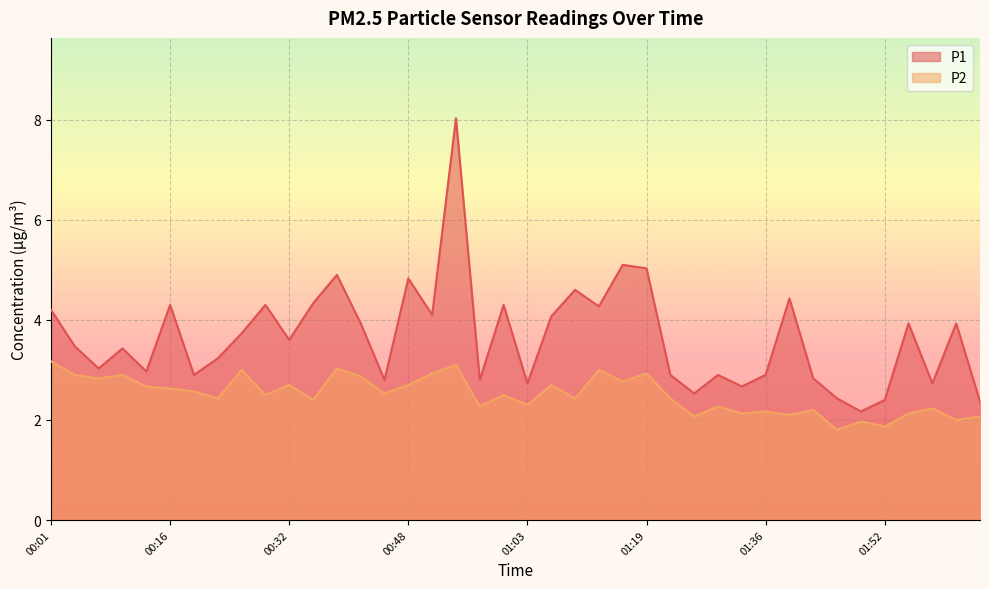

What is the difference between the second highest and second lowest values in the P1 series?

2.7